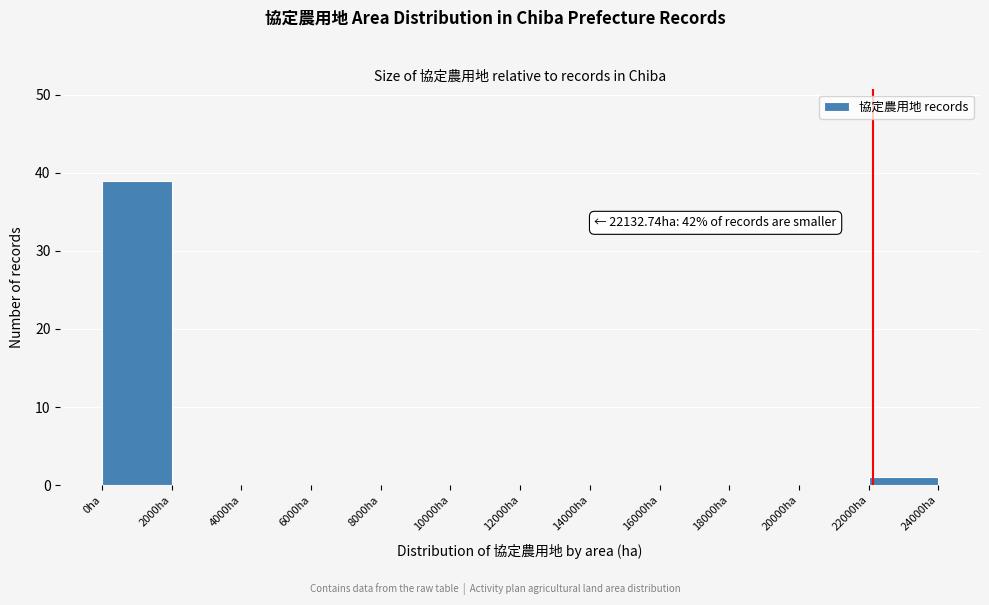

Over which range of the x-axis is the bar tallest?

0 to 2000